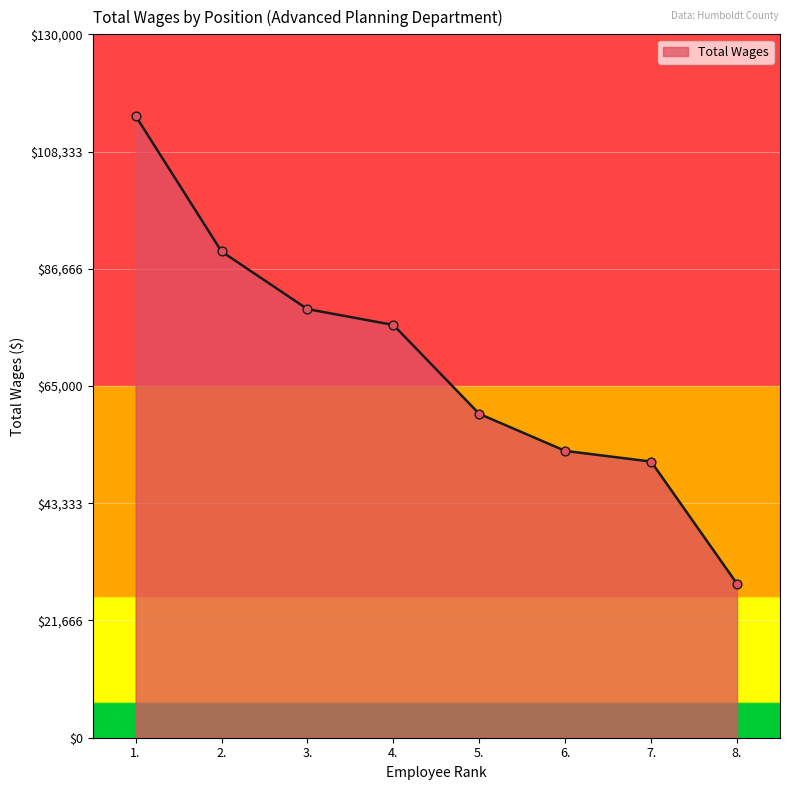

Approximately how many times larger is the value at 2. compared to 1.?

0.8